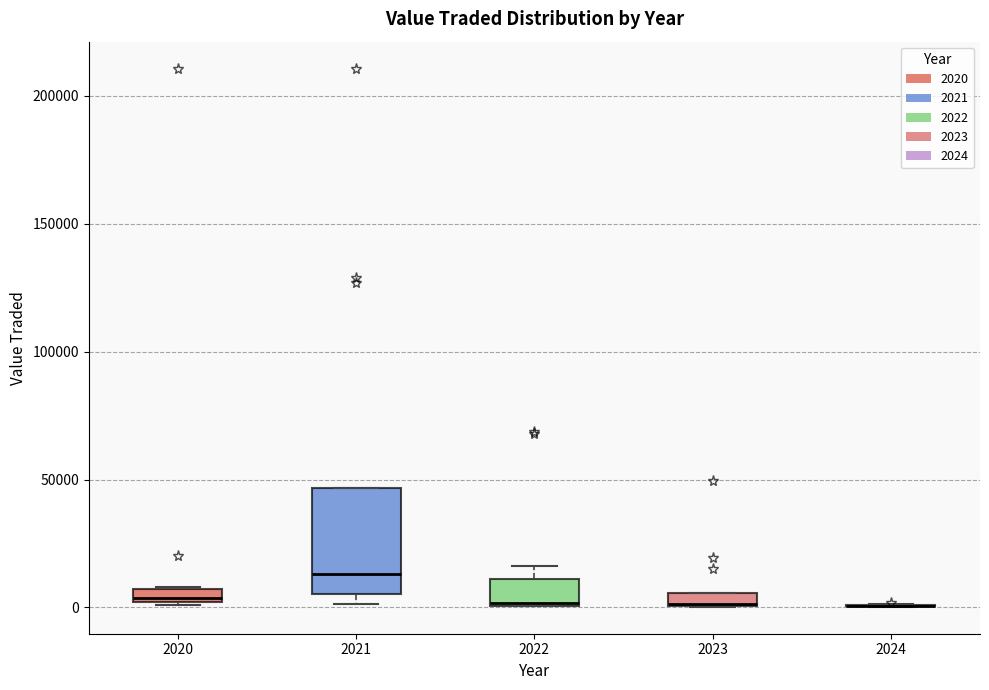

Comparing the boxes themselves (not the whiskers), which one is the tallest?

2021